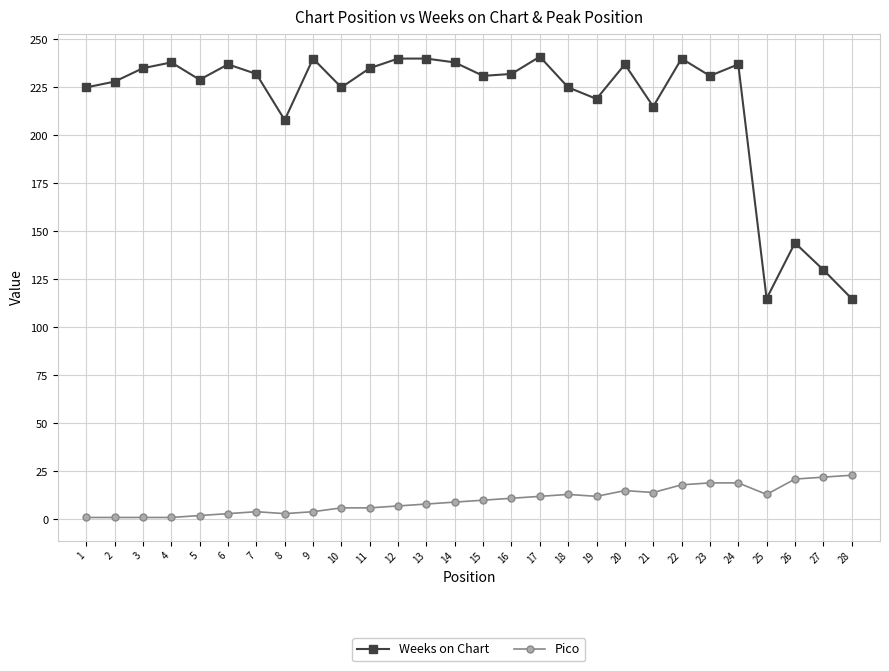

The value of Weeks on Chart at 3 is 79. True or false?

False